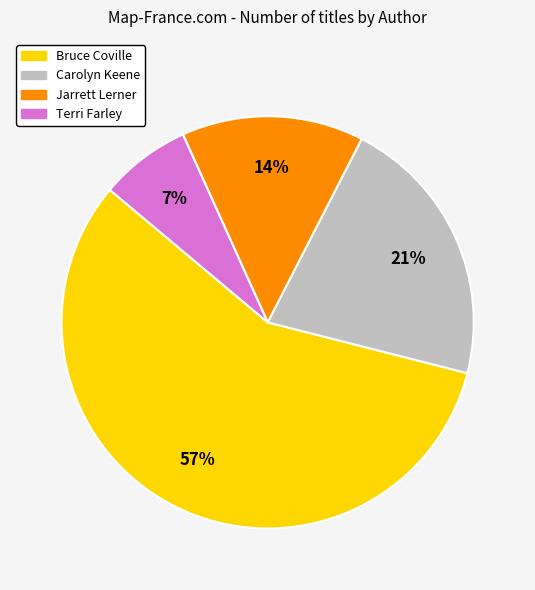

What is the smallest slice in the pie chart?

Terri Farley